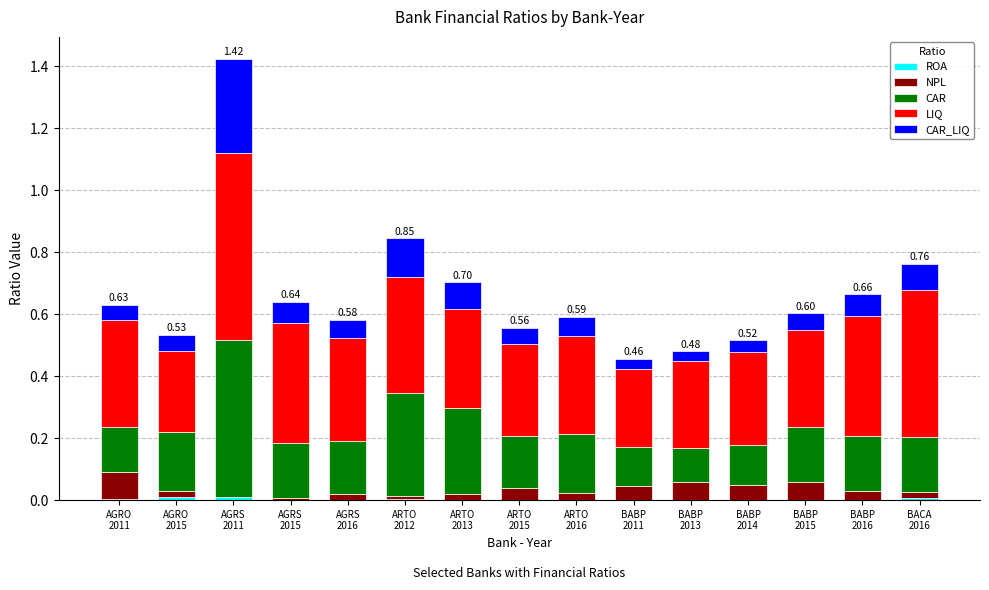

Are the bars grouped side by side (vs. stacked)?

No